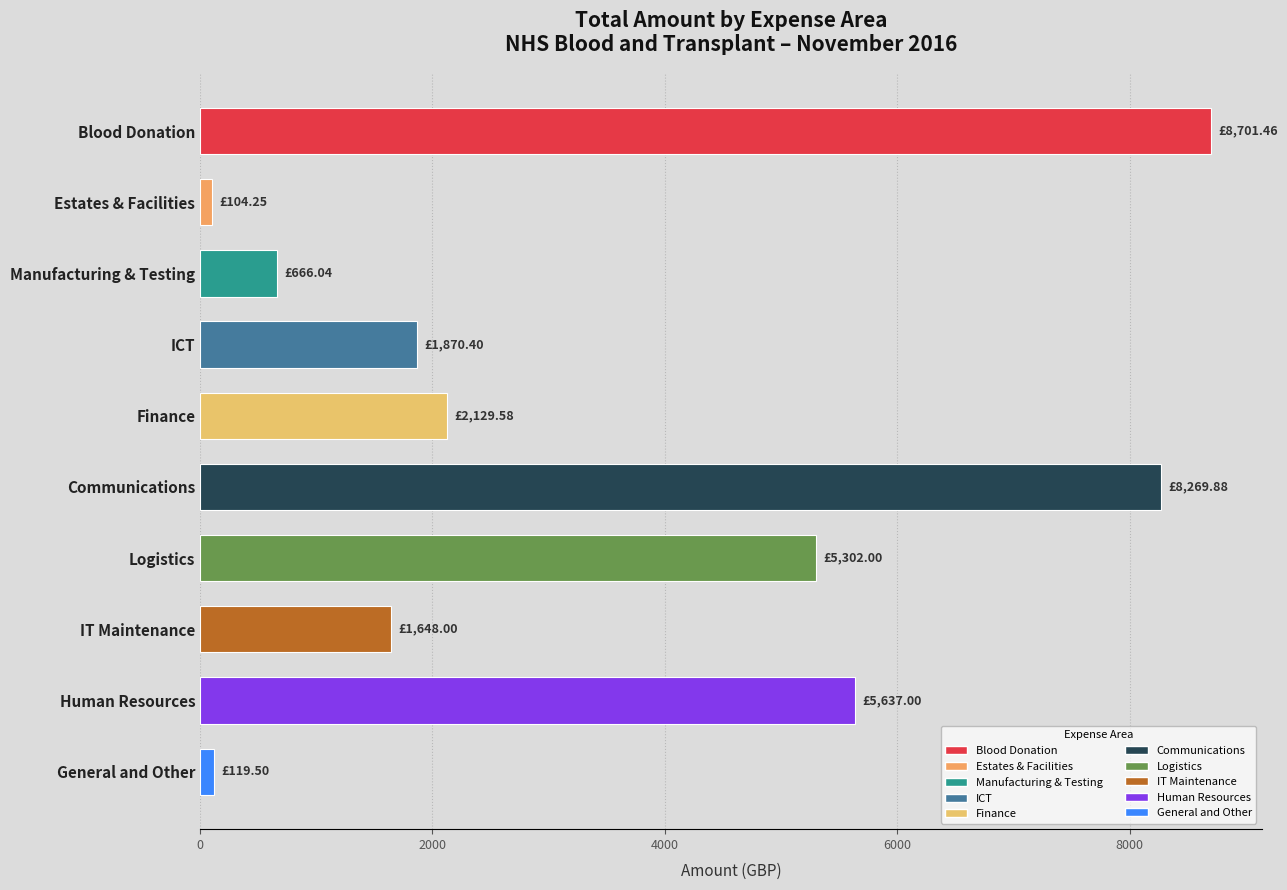

Are the bars horizontal?

Yes